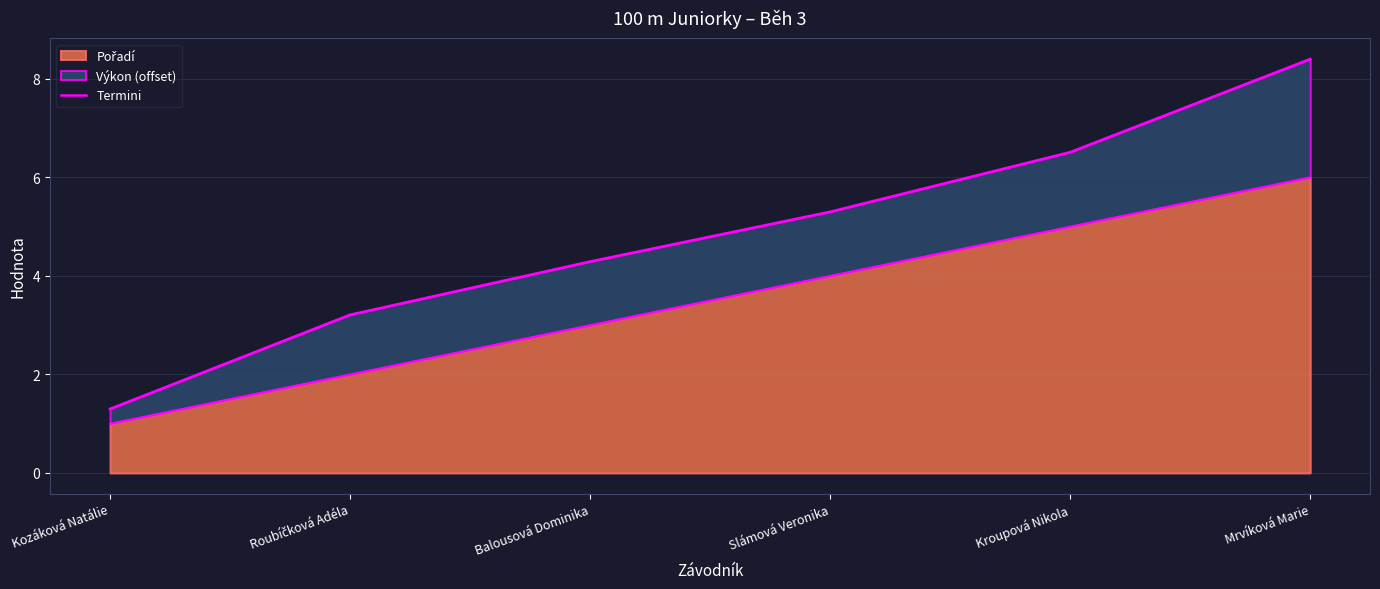

Reading right to left, extract all data points from this chart.

8.4	6.5	5.3	4.3	3.2	1.3